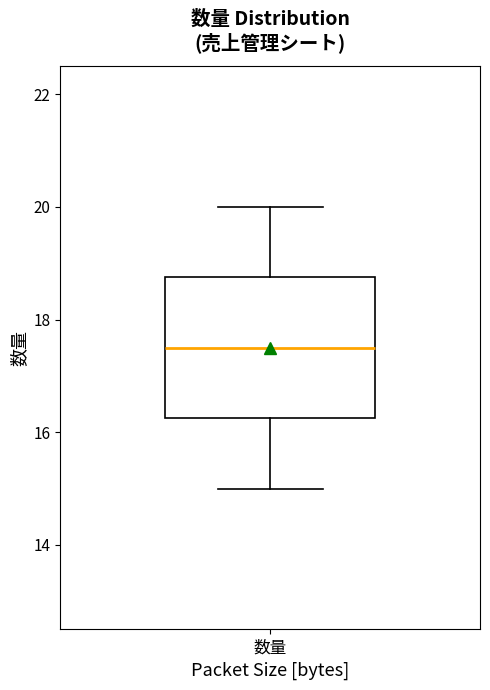

Where is the upper edge of the box for 数量 on the y-axis? The values are not printed on the chart, so give them approximately, as read against the axis.

18.8